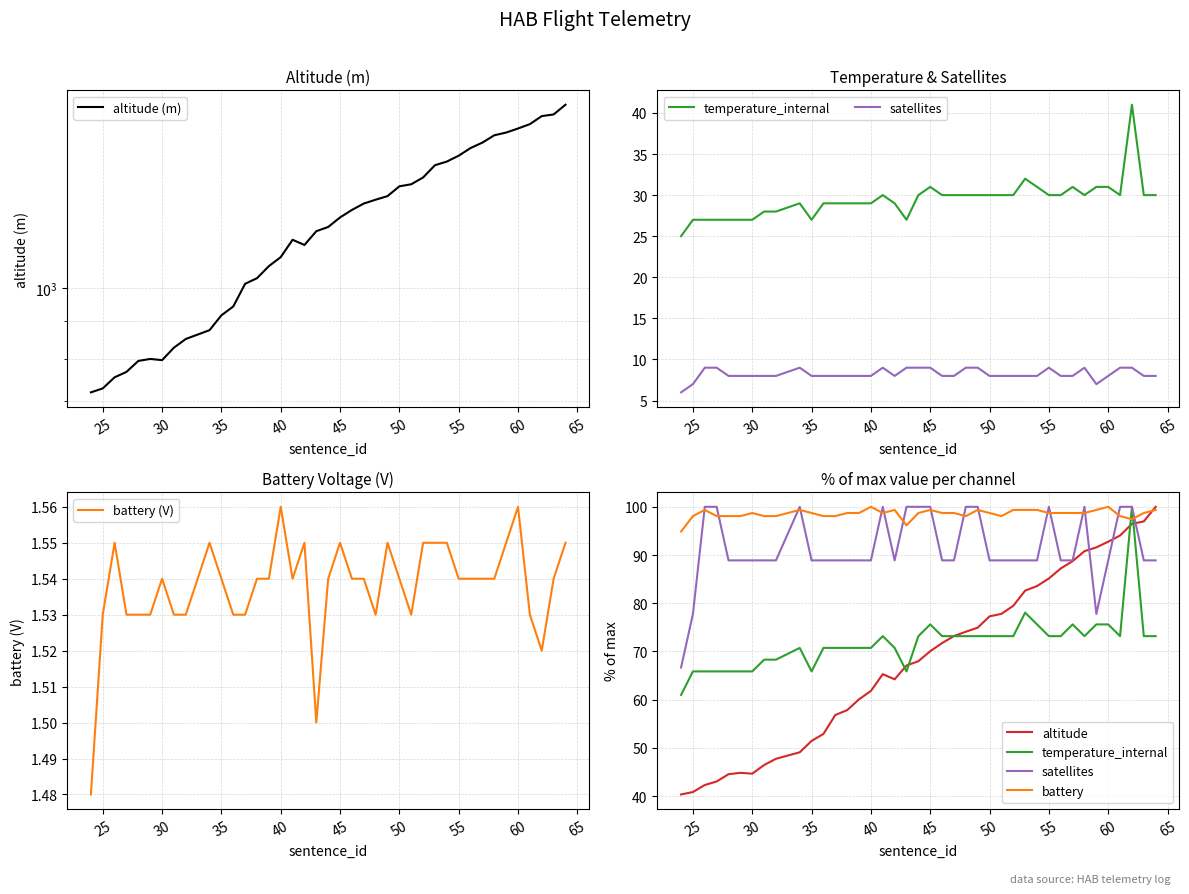

How many times do temperature_internal and altitude cross each other?

5